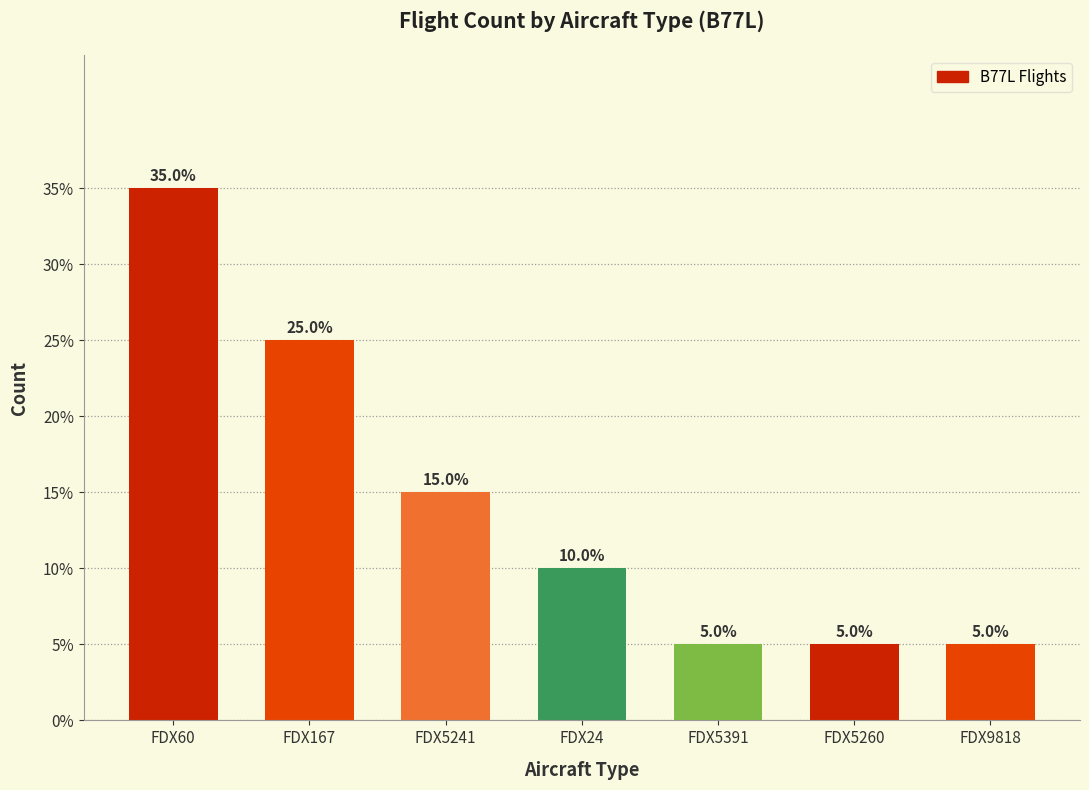

The chart shows a value of 55 at FDX60. True or false?

False